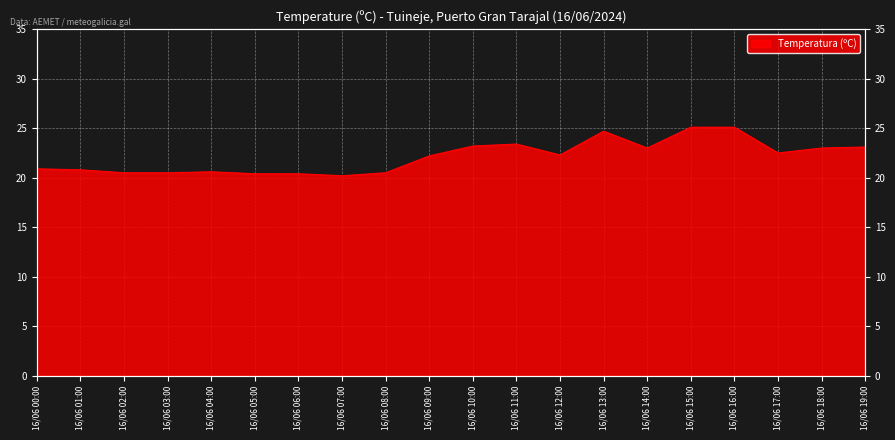

What position from the right is 16/06 15:00?

5